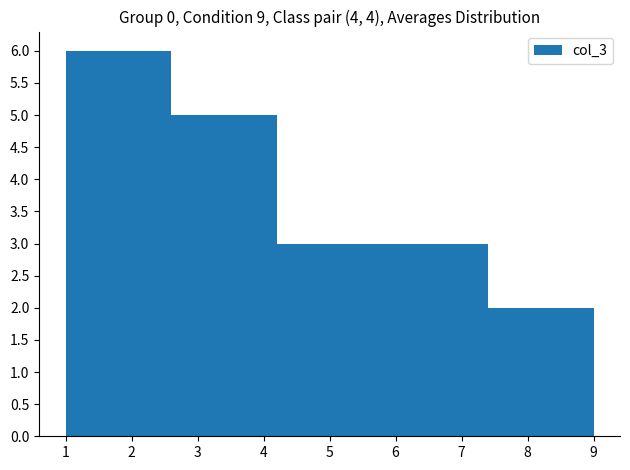

Reading left to right, transcribe this chart: for each bar, give the range it covers on the x-axis and its height. The values are not printed on the chart, so give them approximately, as read against the axis.

1.0 to 2.6: 6
2.6 to 4.2: 5
4.2 to 5.8: 3
5.8 to 7.4: 3
7.4 to 9.0: 2